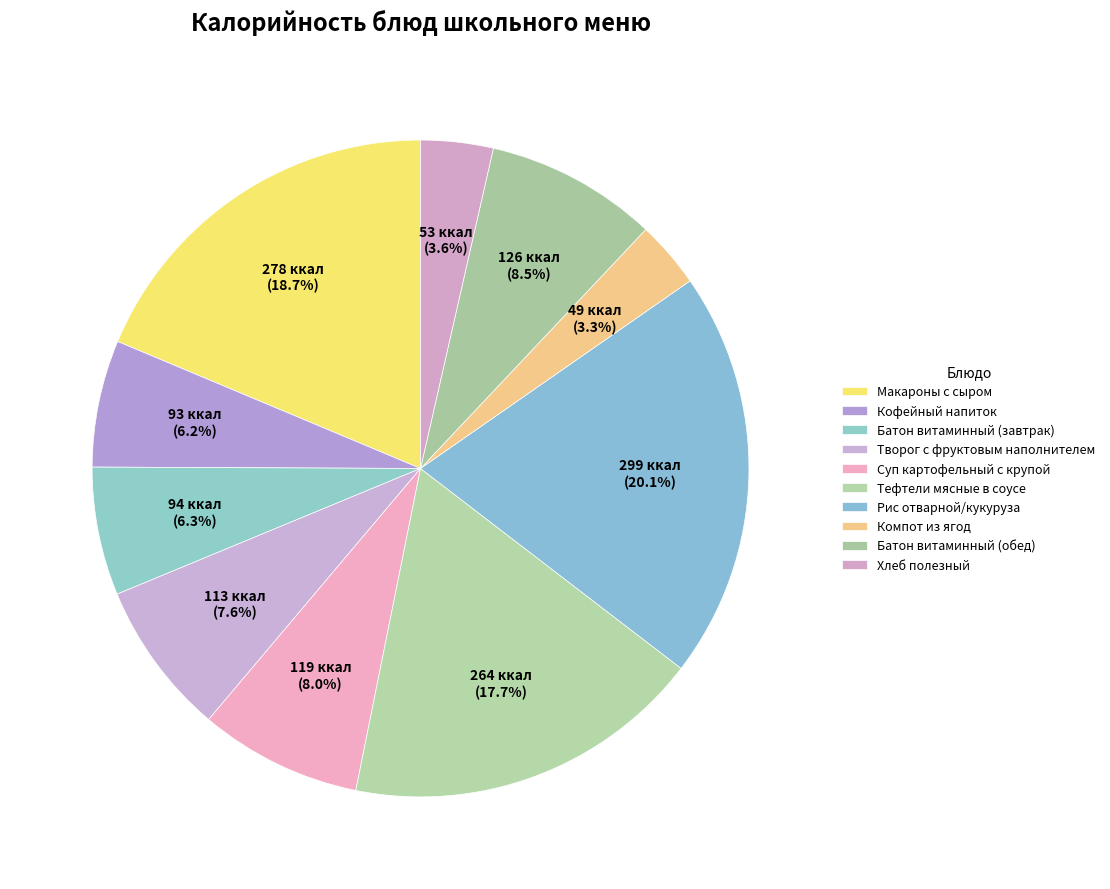

How many slices are in this pie chart?

10